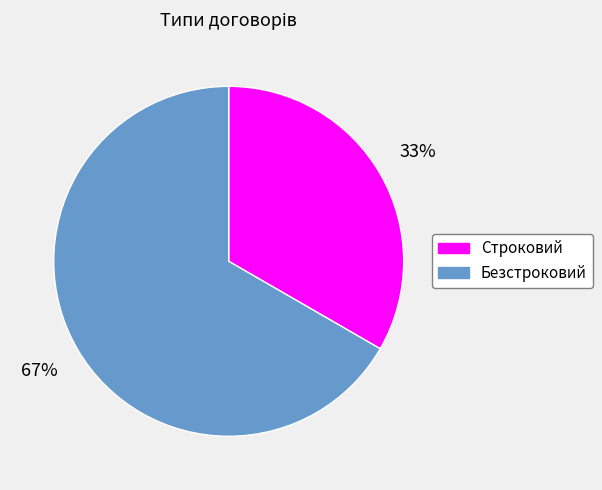

To the nearest percent, what percentage of the pie is Строковий?

33%